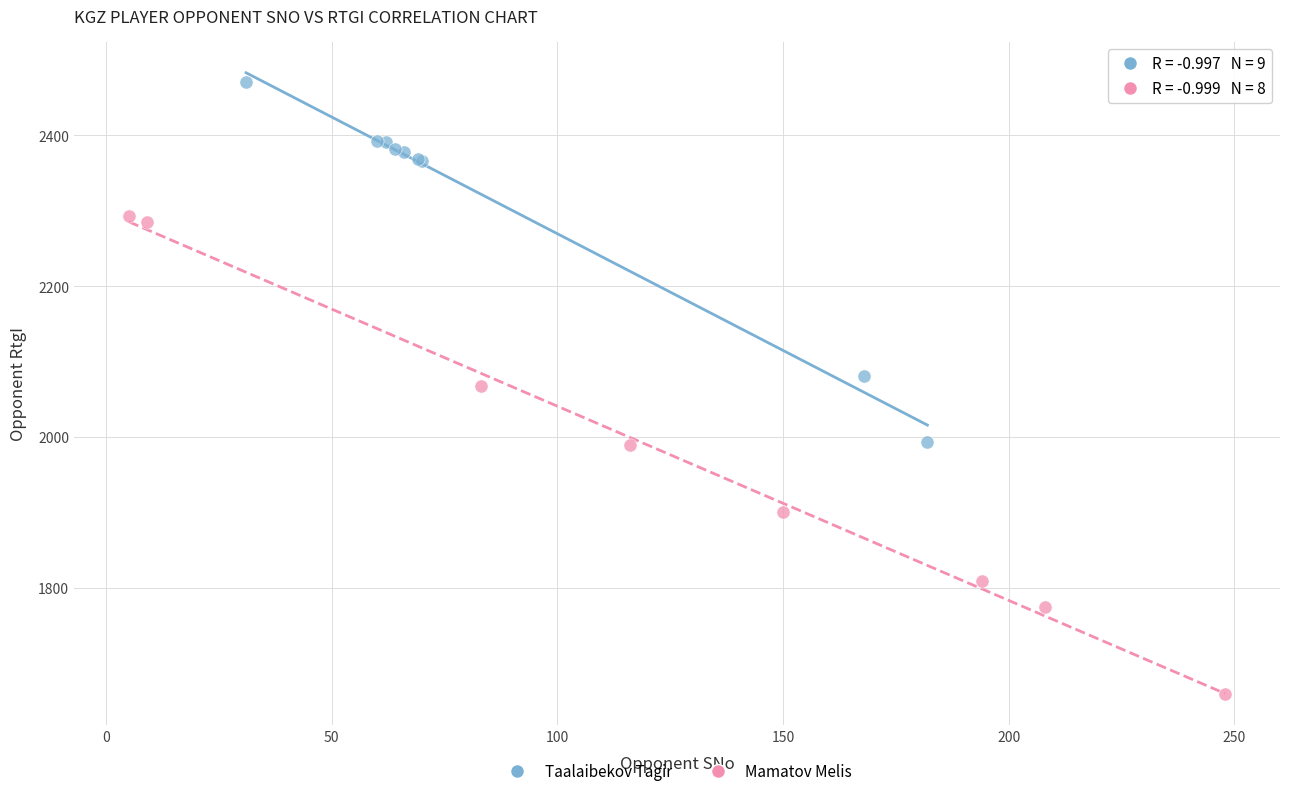

Which series has the widest spread of Y values?

Mamatov Melis